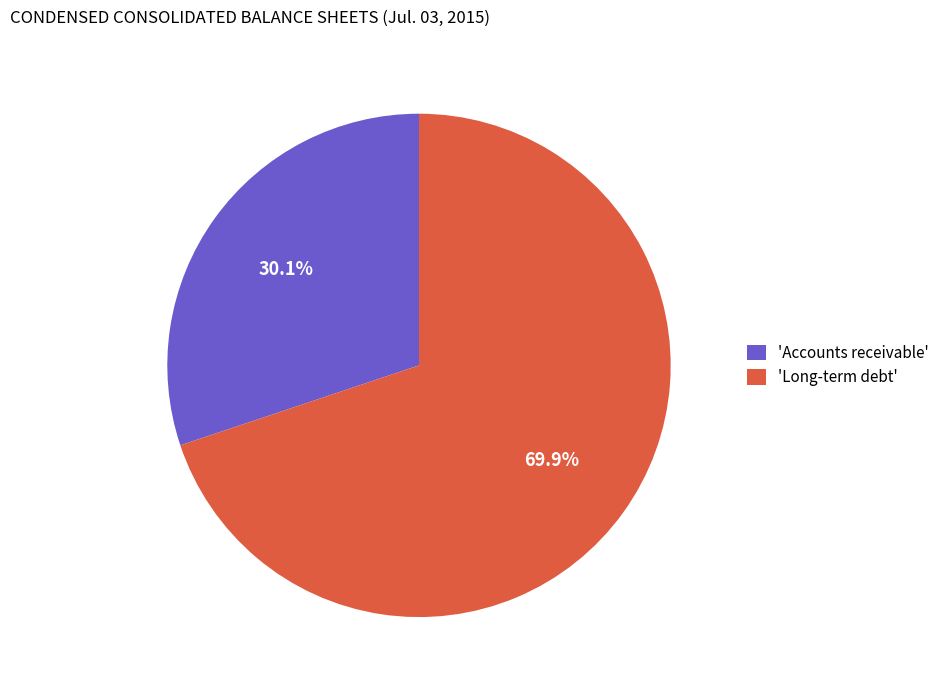

Which category accounts for the majority?

'Long-term debt'